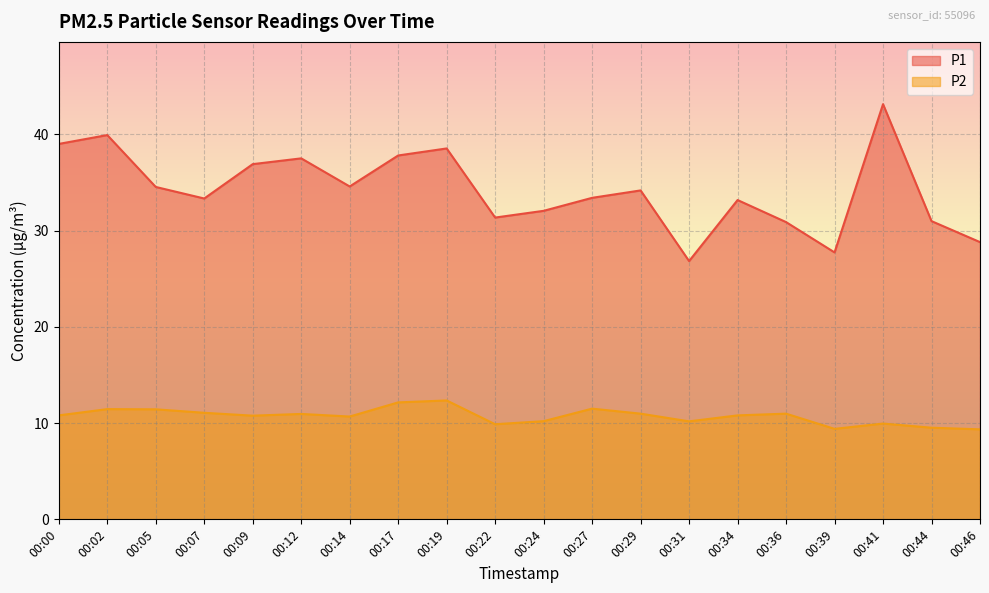

How many series are shown in this chart?

2